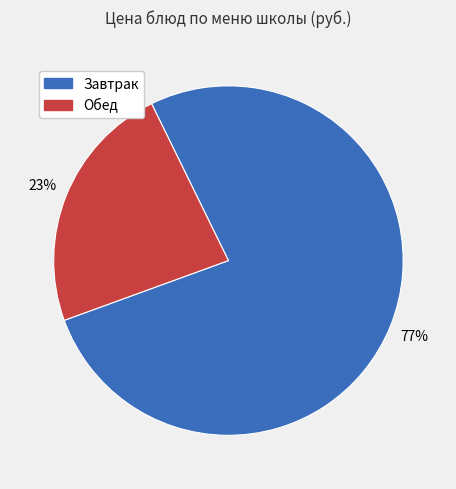

Is there any slice that represents more than half of the pie?

Yes